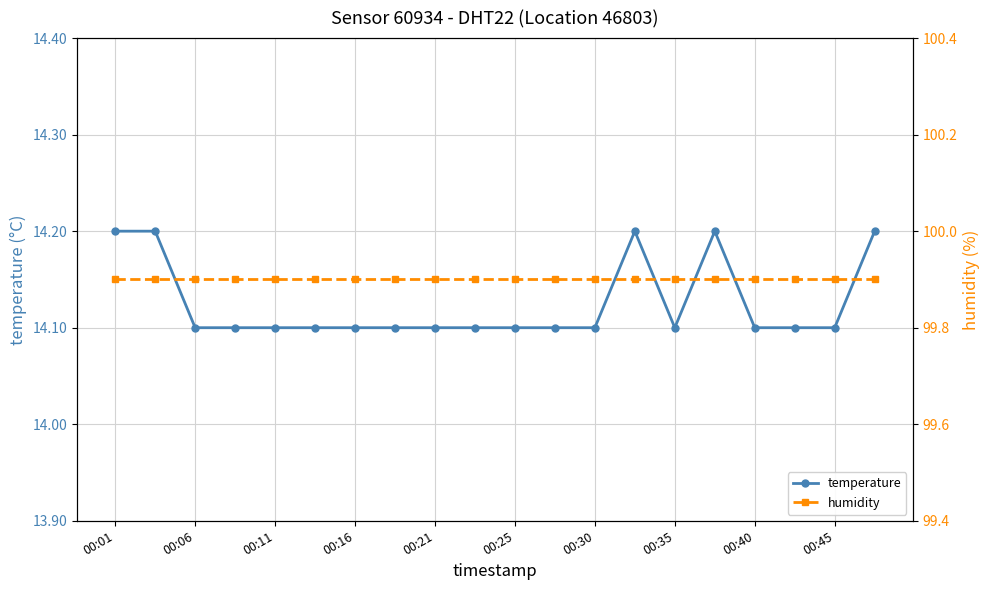

What is the sum of all humidity values?

1998.0